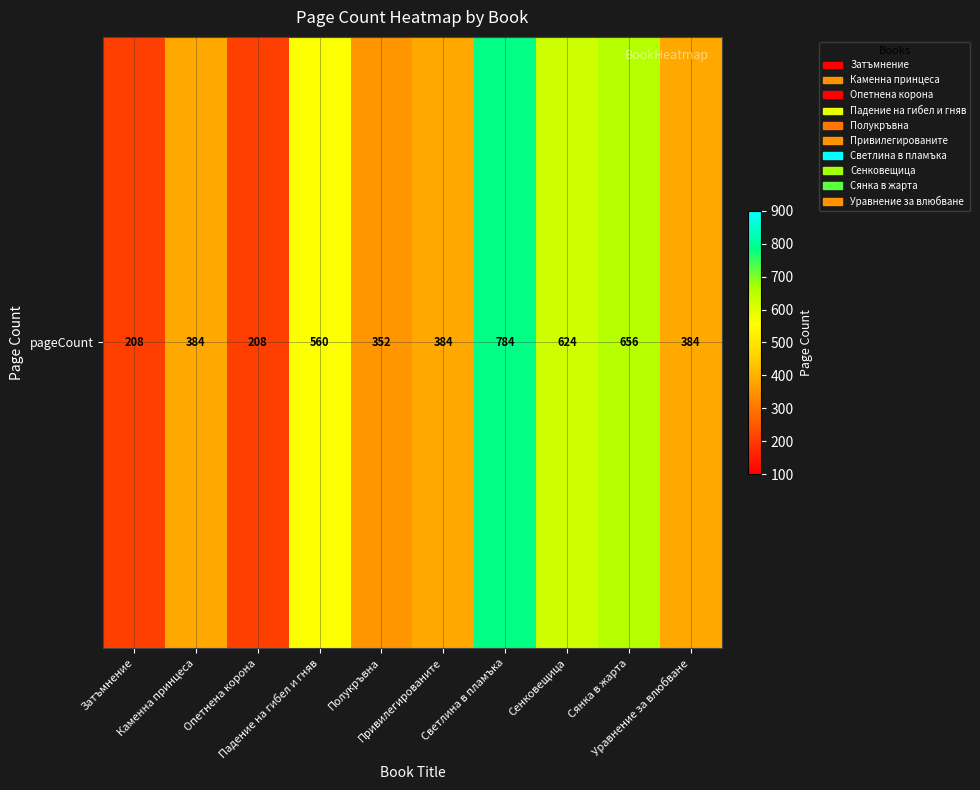

What is the ratio of the value at Каменна принцеса to the value at Уравнение за влюбване?

1.0